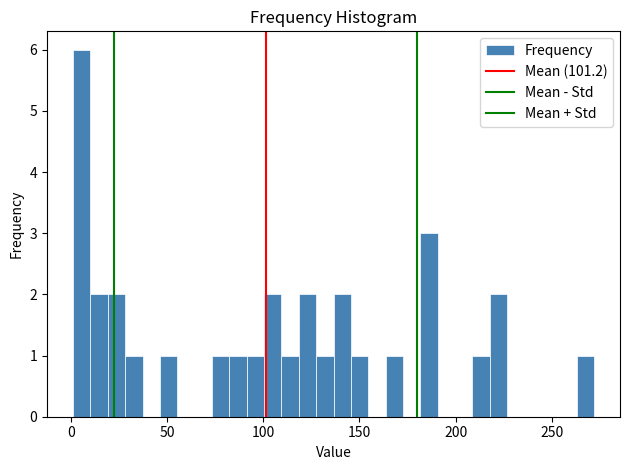

Read against the x-axis, roughly where is the centre of the tallest bar?

5